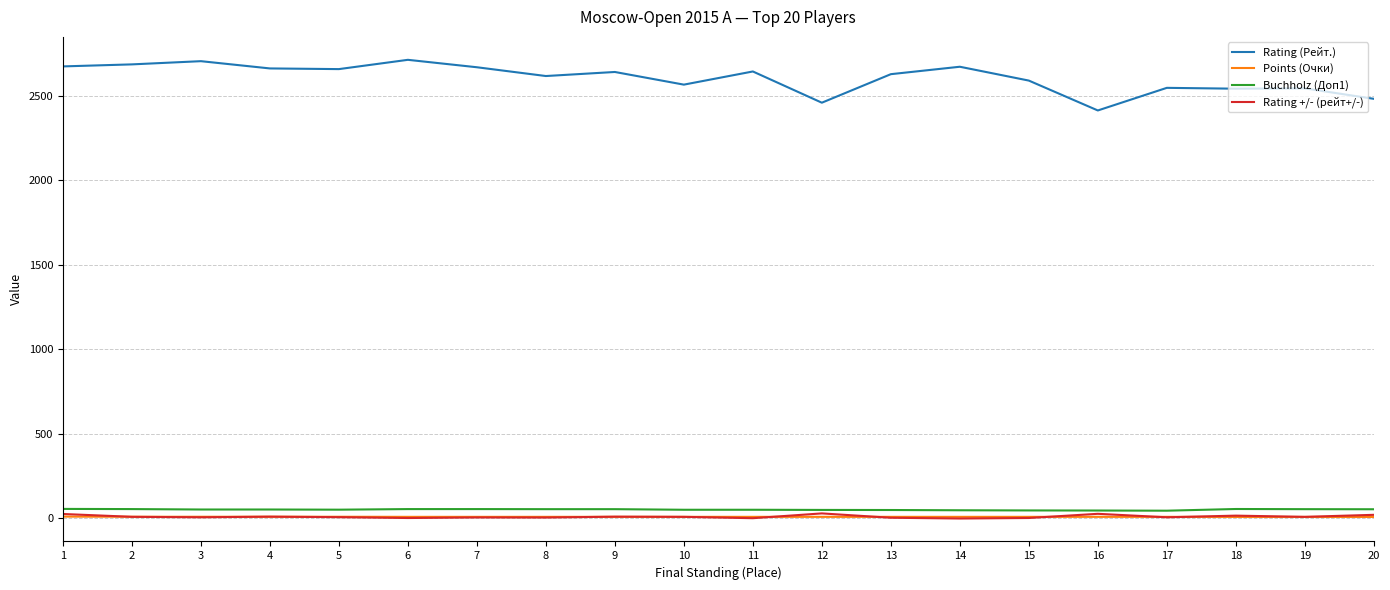

What is the lowest value of the Rating (Рейт.) series?

2414.0